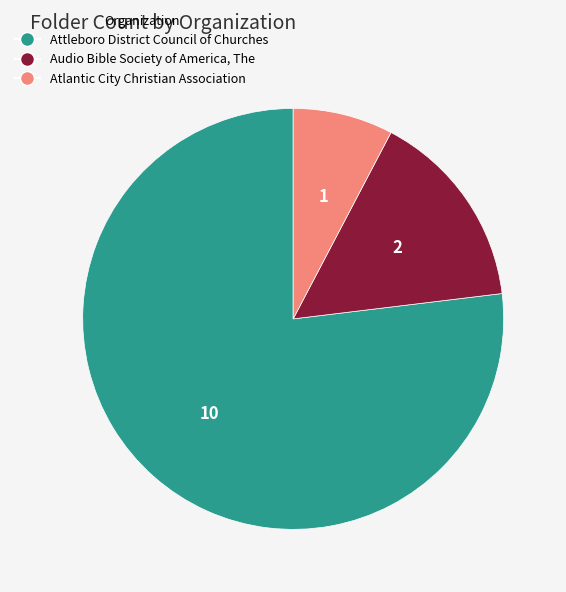

The Attleboro District Council of Churches slice represents 77% of the pie. True or false?

True